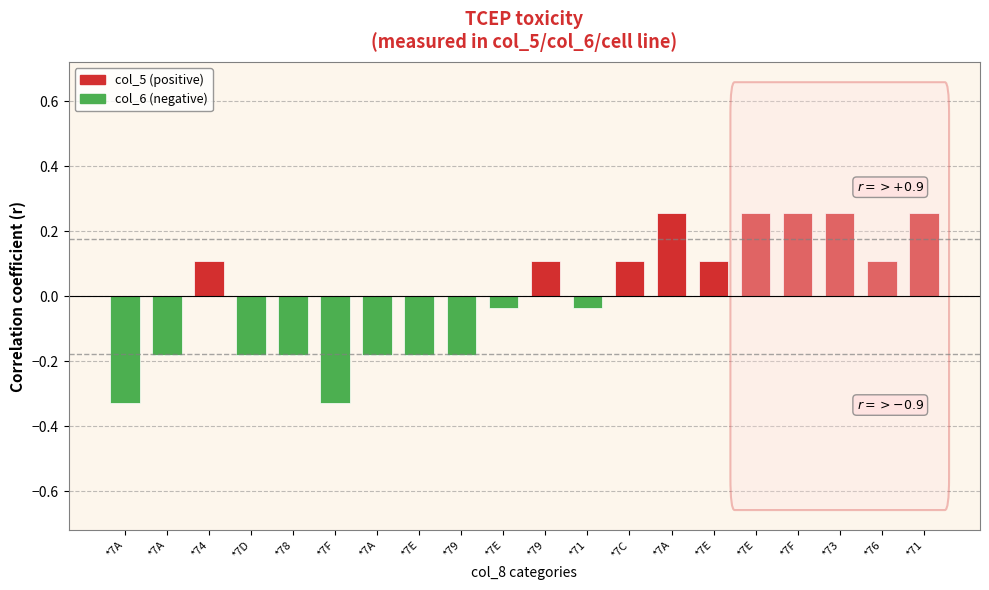

List the labels in order of value, smallest first.

*7A, *7F, *7A, *7D, *78, *7A, *7E, *79, *7E, *71, *74, *79, *7C, *7E, *76, *7A, *7E, *7F, *73, *71